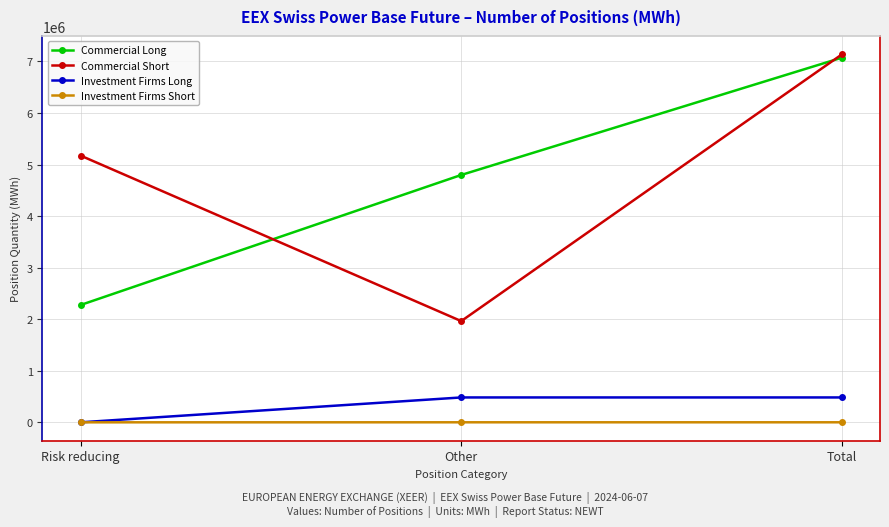

How many series are shown in this chart?

4